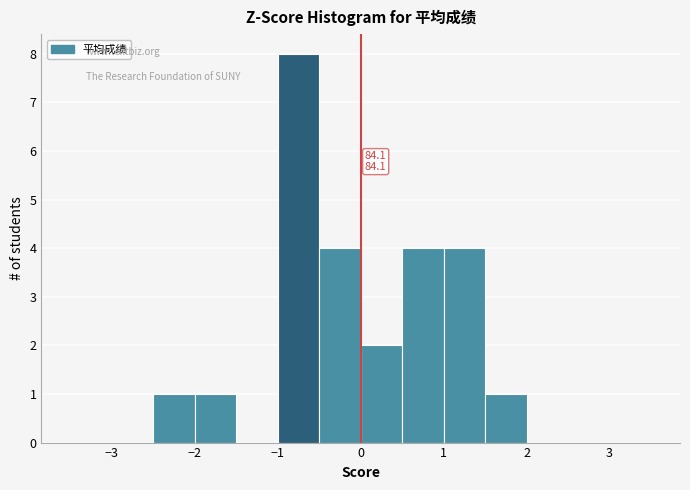

Which range on the x-axis has the tallest bar?

-1.0 to -0.5